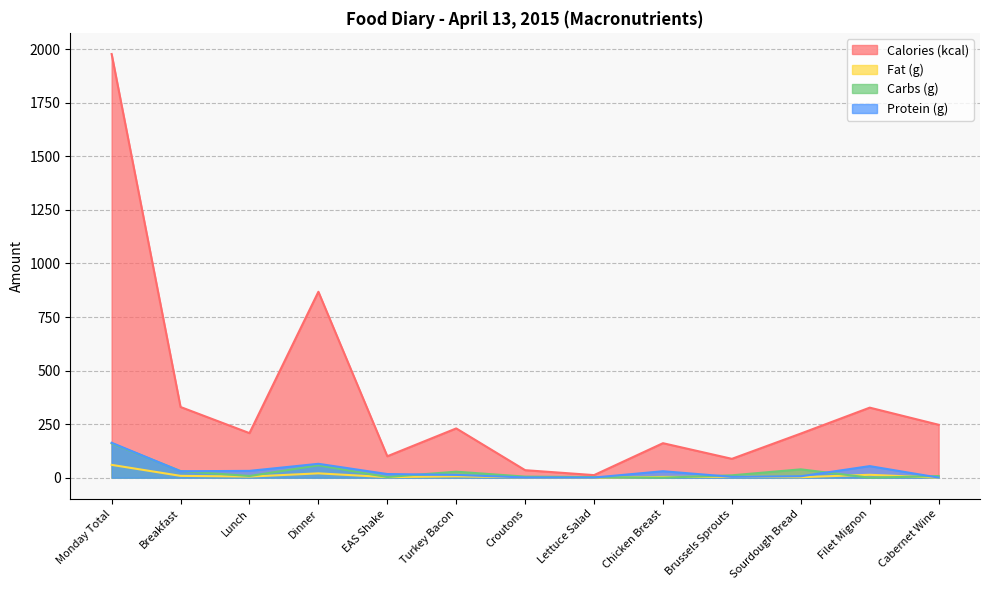

Rank the series at Lettuce Salad from lowest to highest value.

Fat (g), Protein (g), Carbs (g), Calories (kcal)